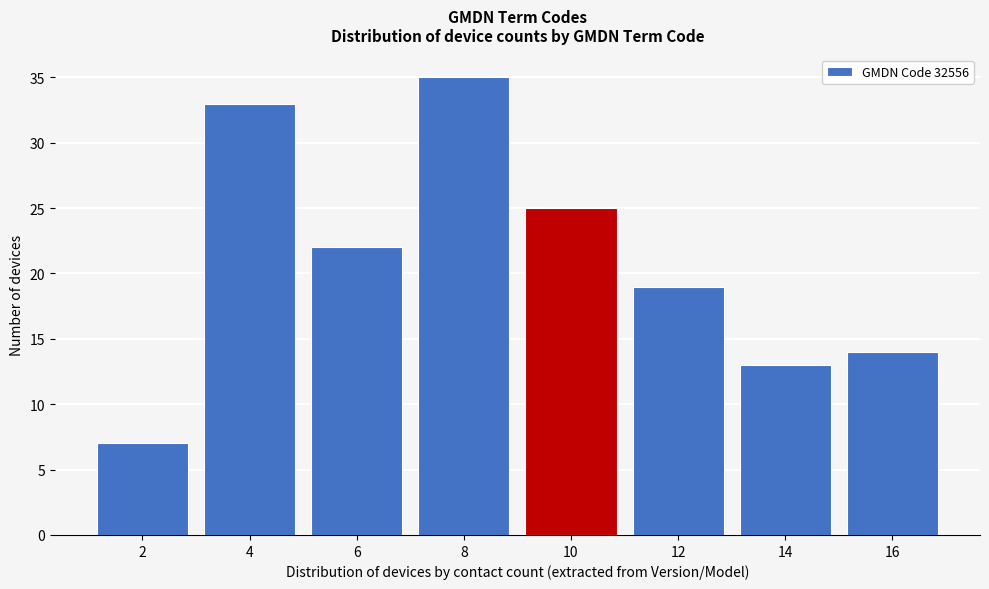

Reading left to right, extract all data points from this chart.

7	33	22	35	25	19	13	14